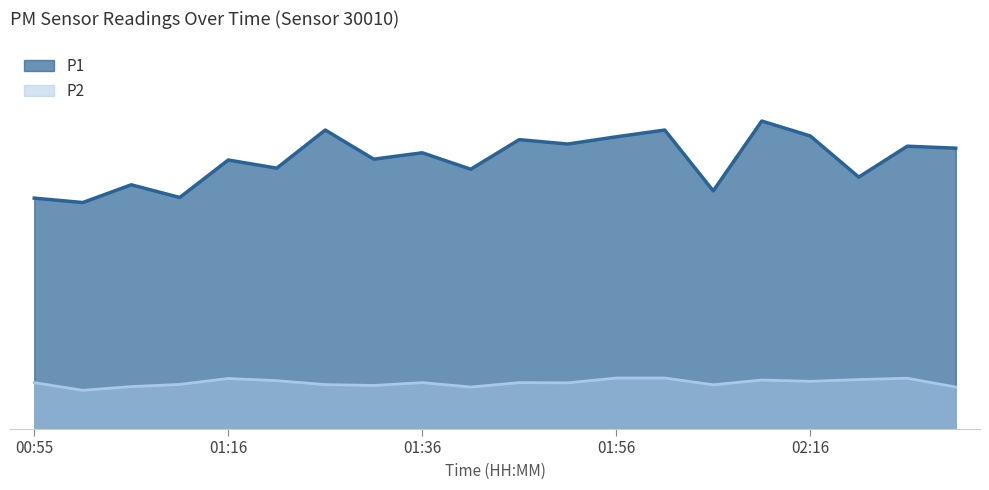

Which series has the largest total across all categories?

P1